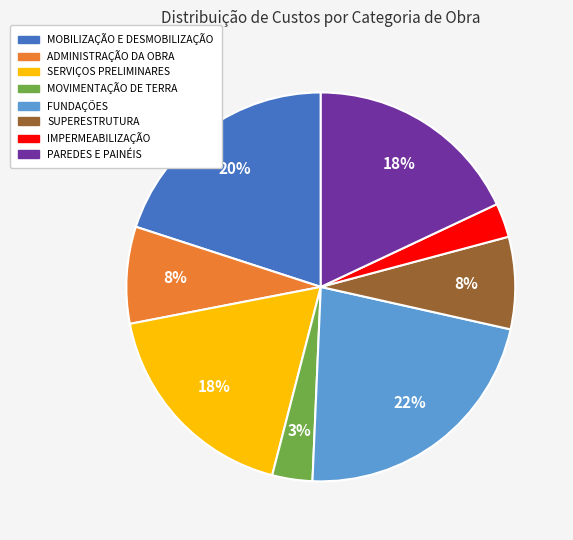

Do FUNDAÇÕES and SUPERESTRUTURA together represent more than half of the pie?

No